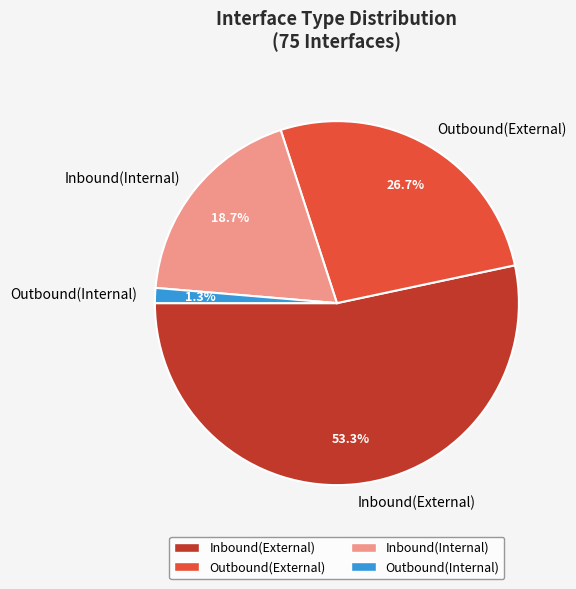

Between Inbound(Internal) and Outbound(External), which is larger?

Outbound(External)